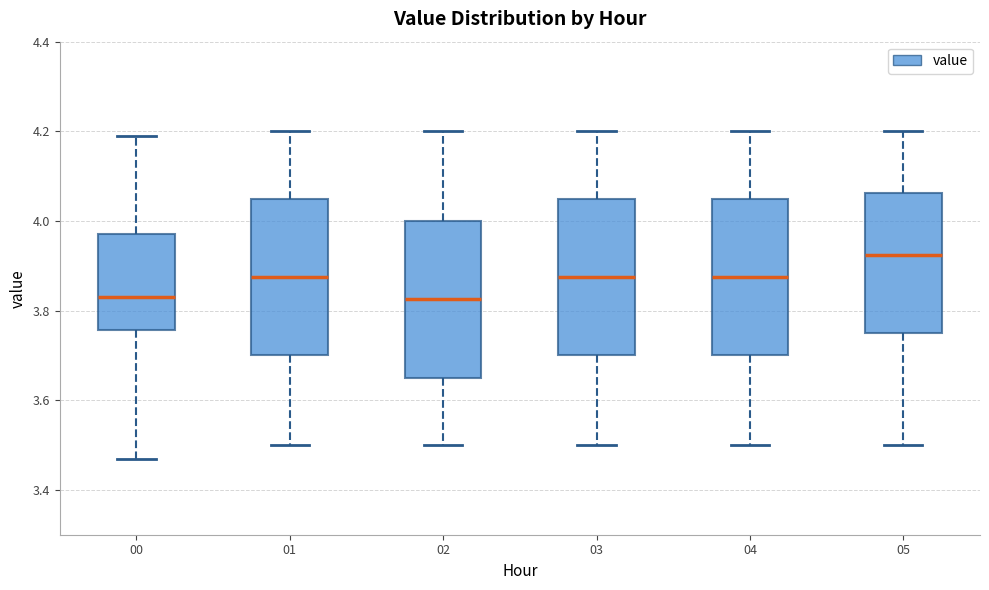

Reading left to right, read every box against the y-axis: the position of its median line, the range the box covers, and the ends of its whiskers. The values are not printed on the chart, so give them approximately, as read against the axis.

00: median 3.84, box 3.76 to 3.98, whiskers 3.48 to 4.20
01: median 3.88, box 3.70 to 4.06, whiskers 3.50 to 4.20
02: median 3.82, box 3.66 to 4.00, whiskers 3.50 to 4.20
03: median 3.88, box 3.70 to 4.06, whiskers 3.50 to 4.20
04: median 3.88, box 3.70 to 4.06, whiskers 3.50 to 4.20
05: median 3.92, box 3.76 to 4.06, whiskers 3.50 to 4.20